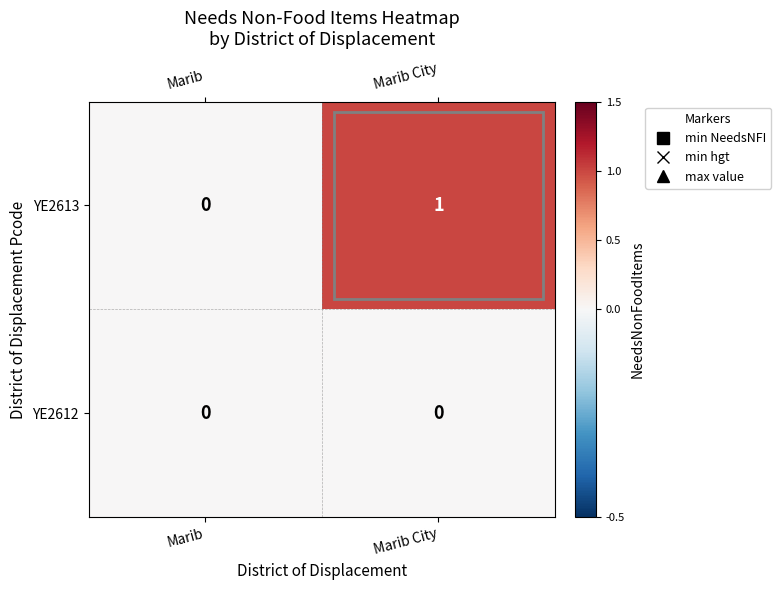

List the series in order of their peak value, lowest first.

YE2612, YE2613